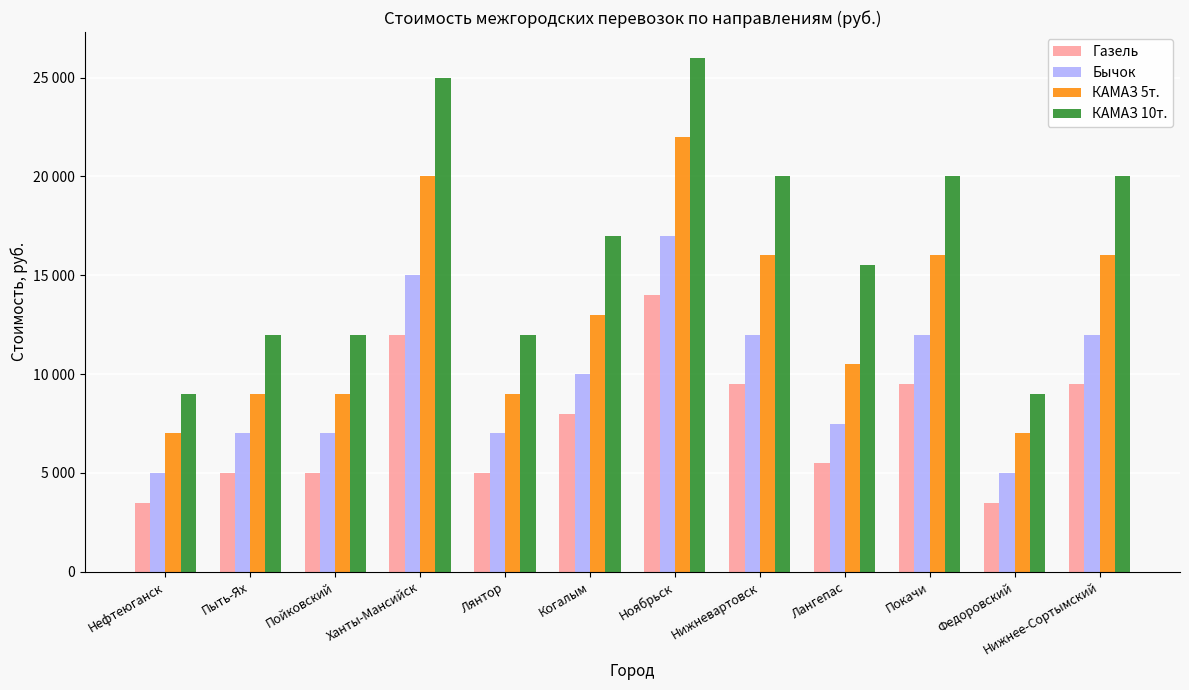

What is the highest value of the Бычок series?

17000